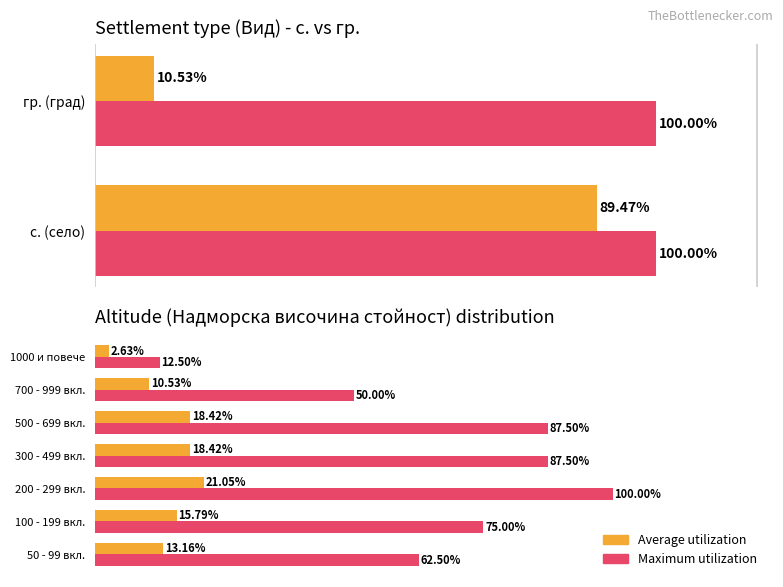

Count the number of data series in this chart.

2